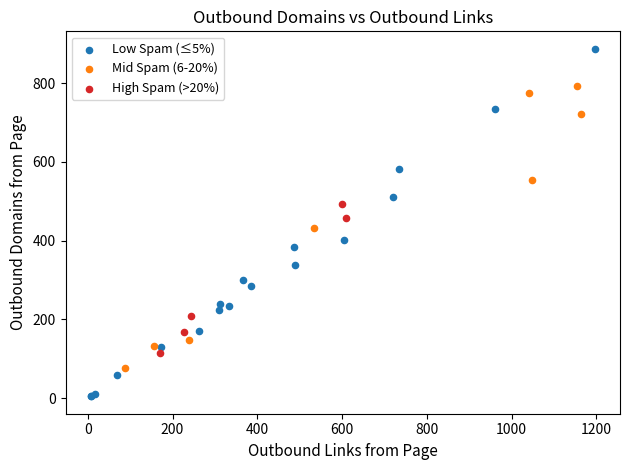

What are all the series names shown in the legend?

Low Spam (≤5%), Mid Spam (6-20%), High Spam (>20%)